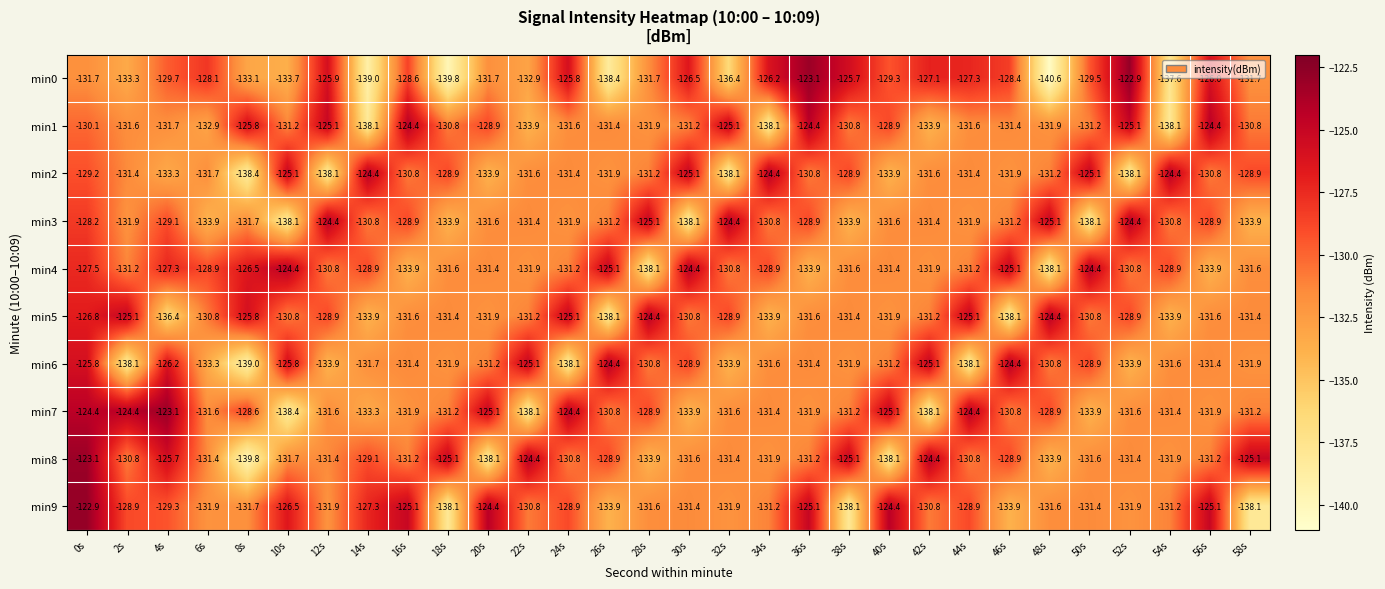

Which series has the widest spread of values?

min0